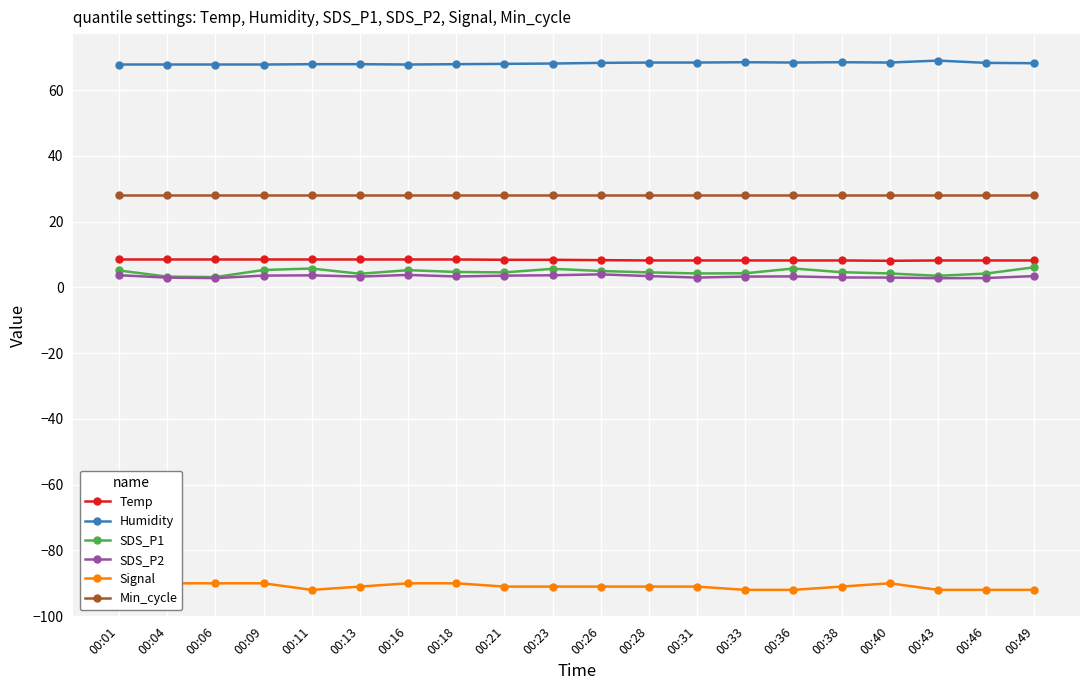

Which has a higher value, 00:43 or 00:11?

00:11